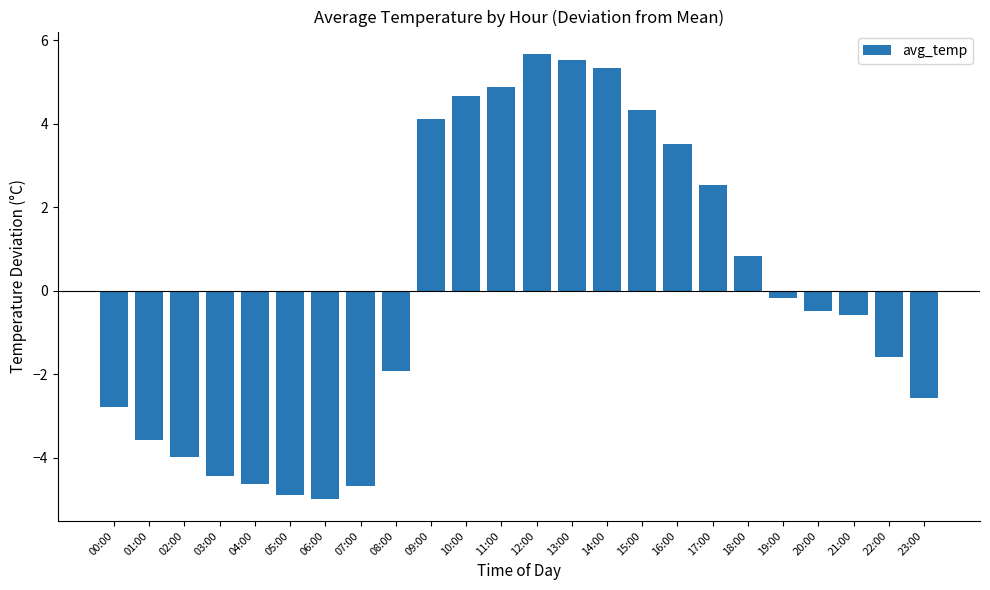

Count the number of categories in the chart.

24